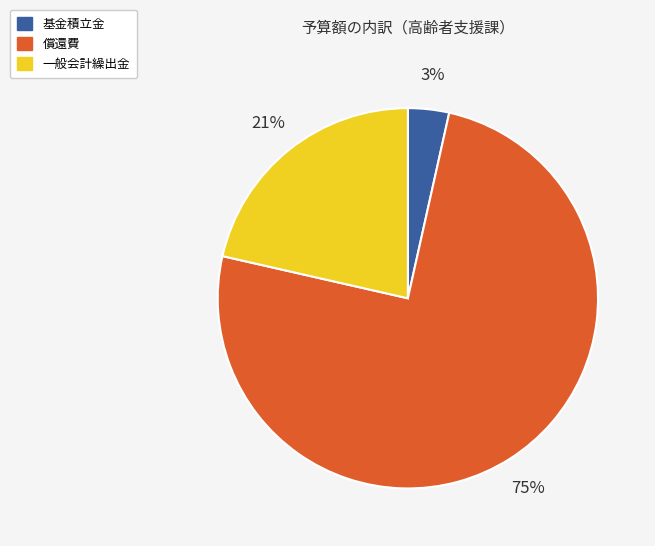

Count the number of slices in the pie.

3